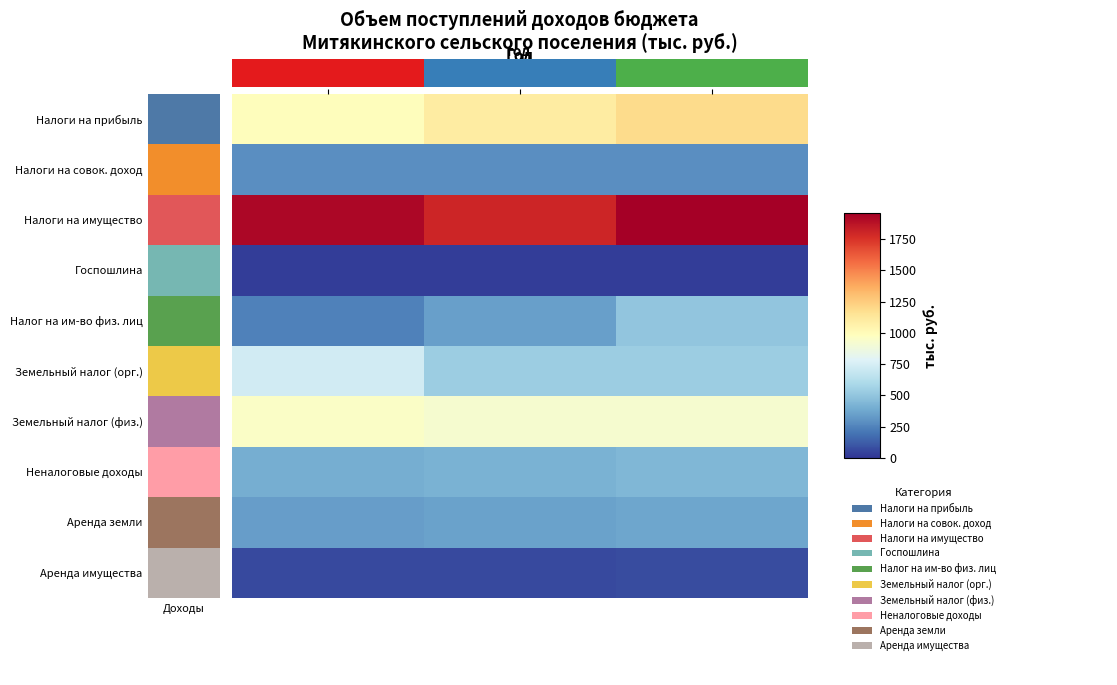

At which category does the chart reach its minimum across all series?

2020